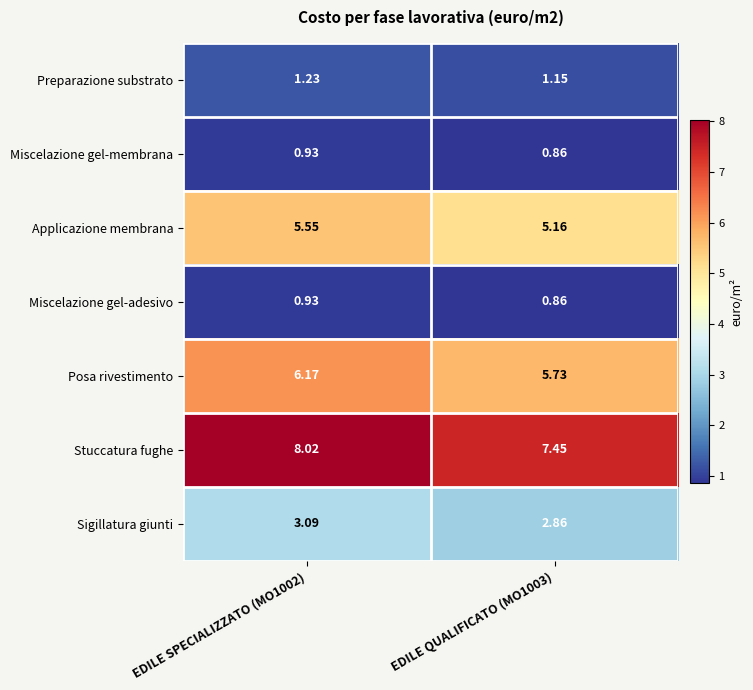

Is the value of Applicazione membrana at EDILE SPECIALIZZATO (MO1002) greater than the value of Sigillatura giunti at EDILE QUALIFICATO (MO1003)?

Yes